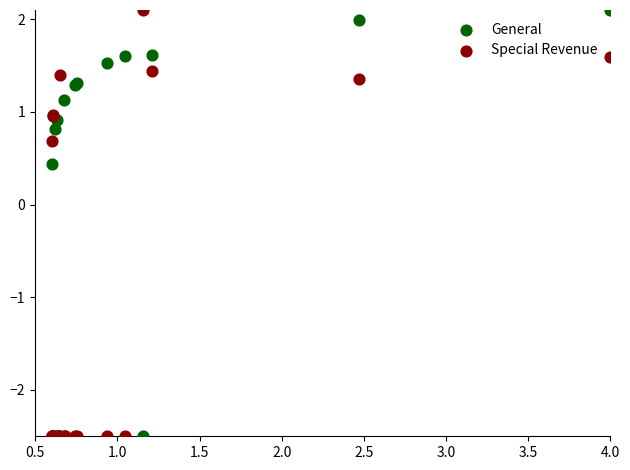

In the Special Revenue series, what Y value is closest to 0?

0.7